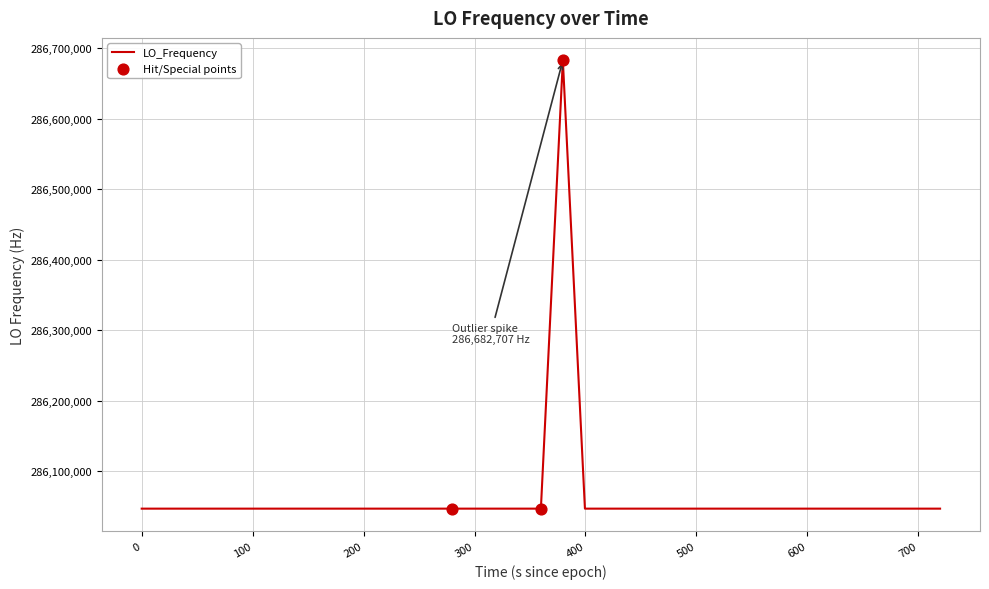

What is the difference between the maximum and minimum values?

635709.0